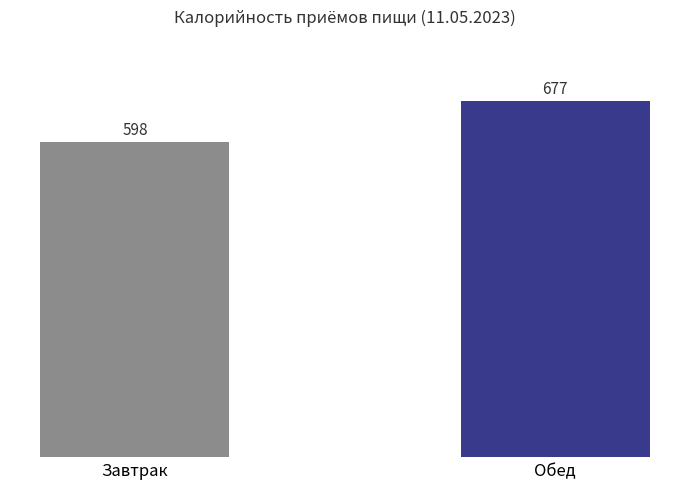

What is the label of the 1st bar from the right?

Обед